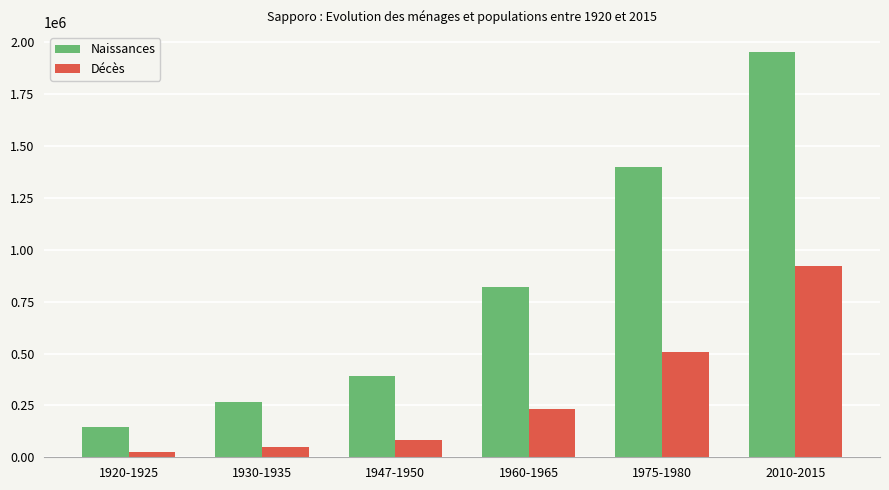

What is the greatest value displayed?

1952356